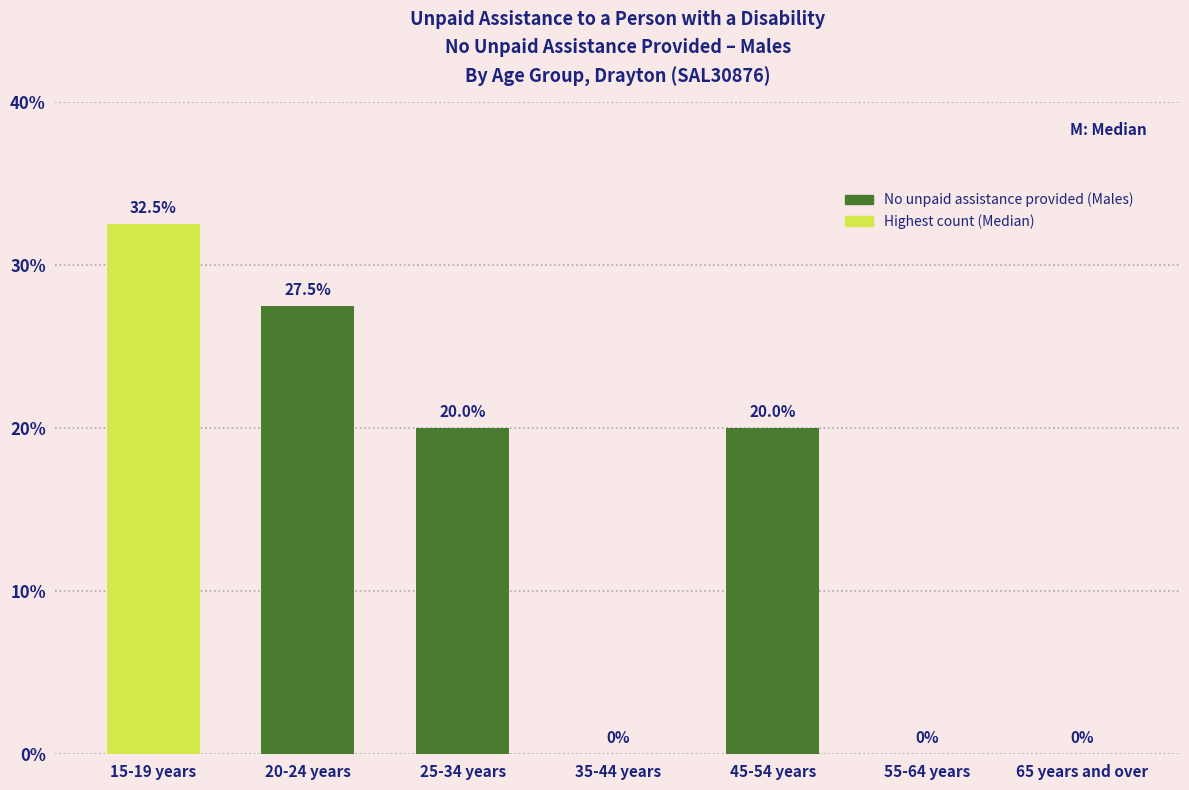

Reading left to right, transcribe all the data shown in this chart.

15-19 years=32.5	20-24 years=27.5	25-34 years=20.0	35-44 years=0.0	45-54 years=20.0	55-64 years=0.0	65 years and over=0.0